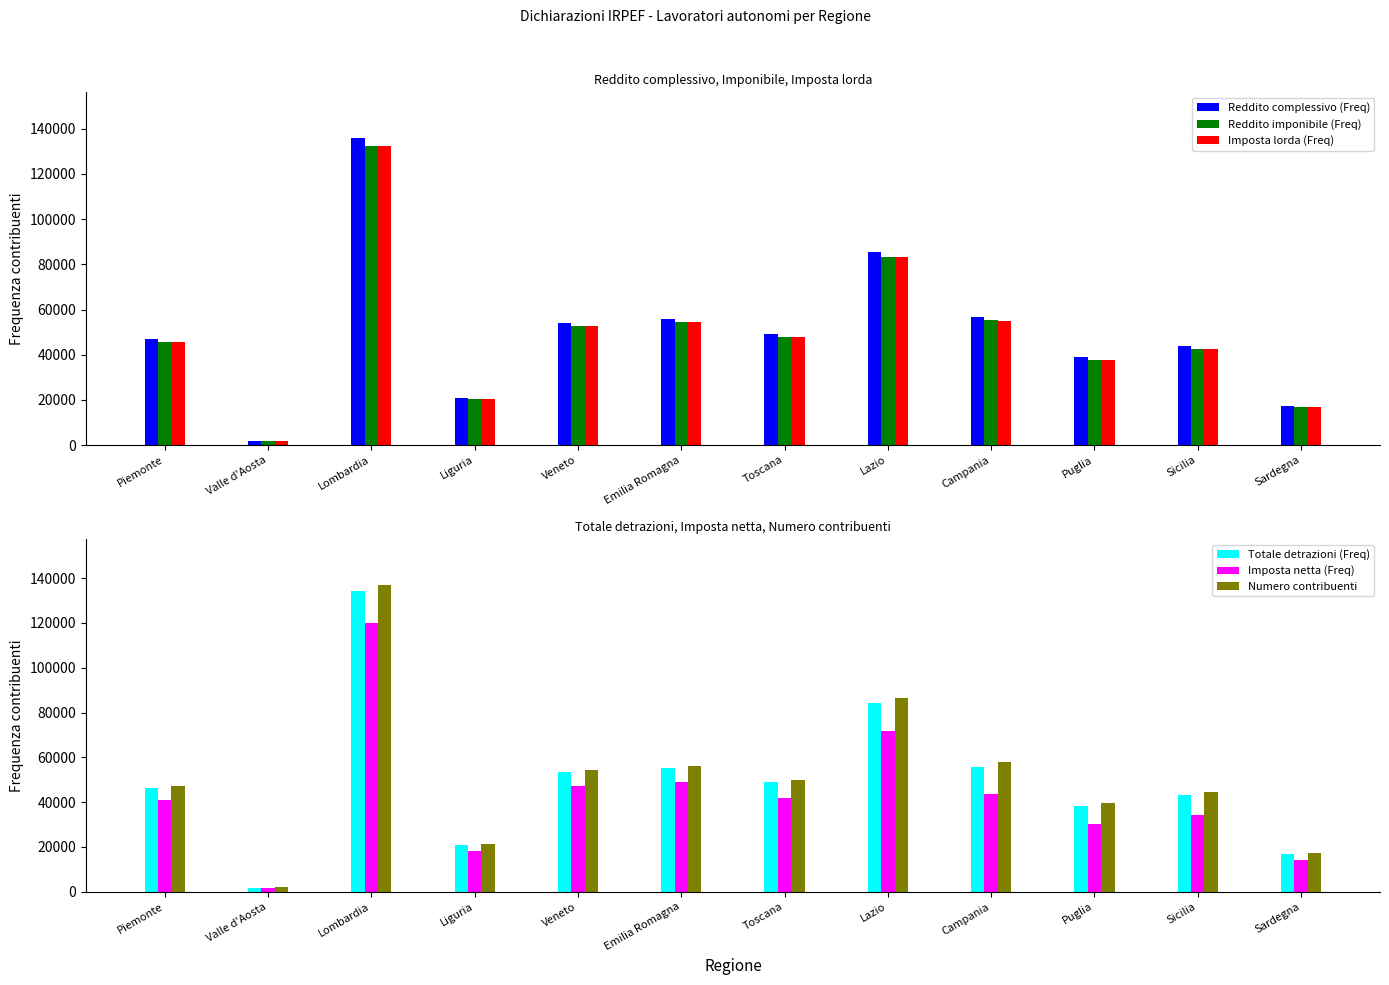

At which category is the sum across all series the highest?

Lombardia